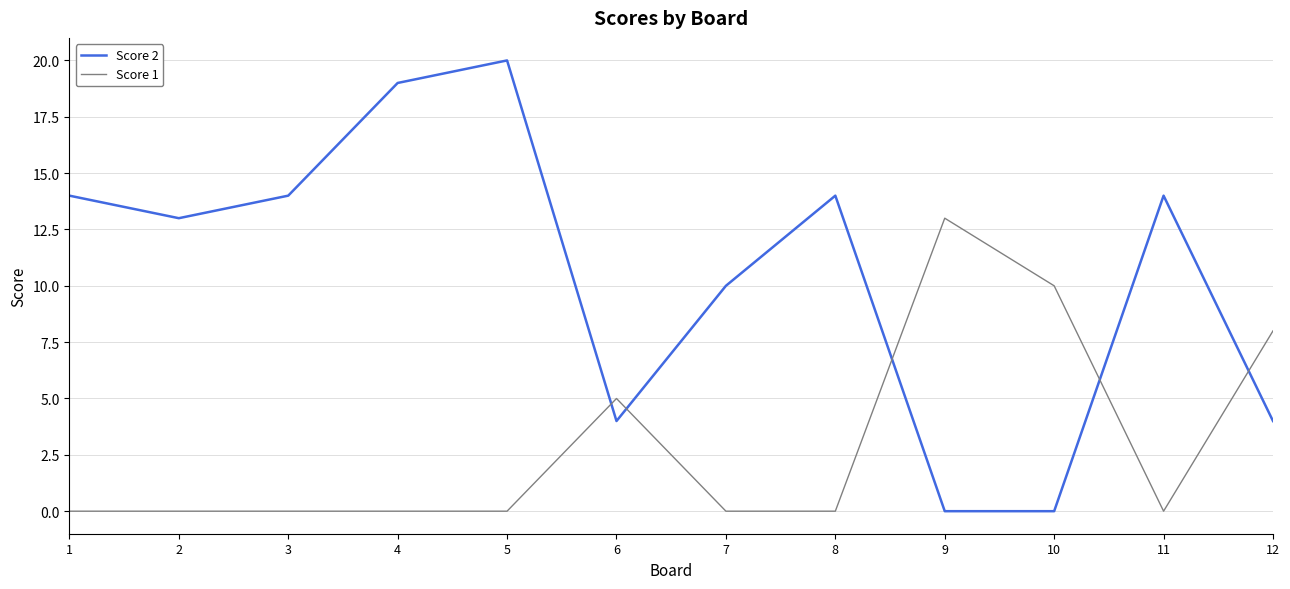

List the series in order of their peak value, highest first.

Score 2, Score 1